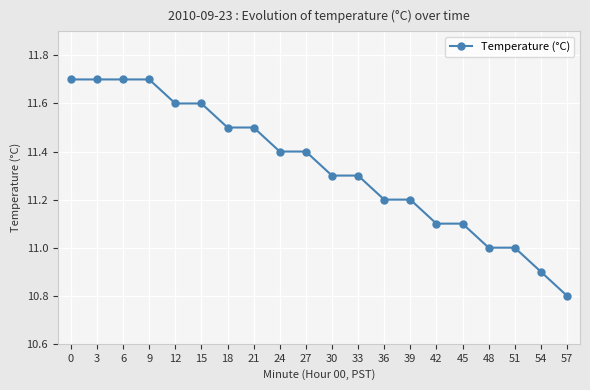

Reading left to right, extract all data points from this chart.

0=11.7	3=11.7	6=11.7	9=11.7	12=11.6	15=11.6	18=11.5	21=11.5	24=11.4	27=11.4	30=11.3	33=11.3	36=11.2	39=11.2	42=11.1	45=11.1	48=11.0	51=11.0	54=10.9	57=10.8